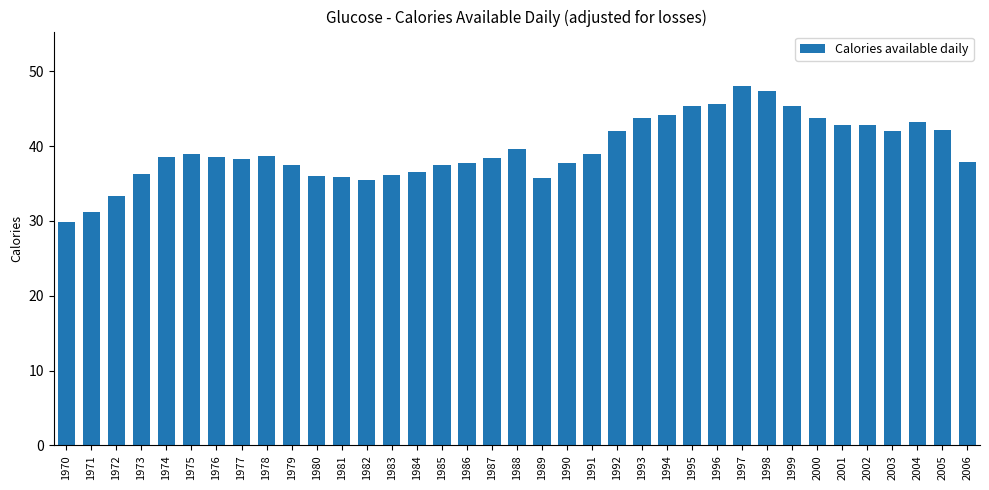

At which category does the chart reach its minimum across all series?

1970